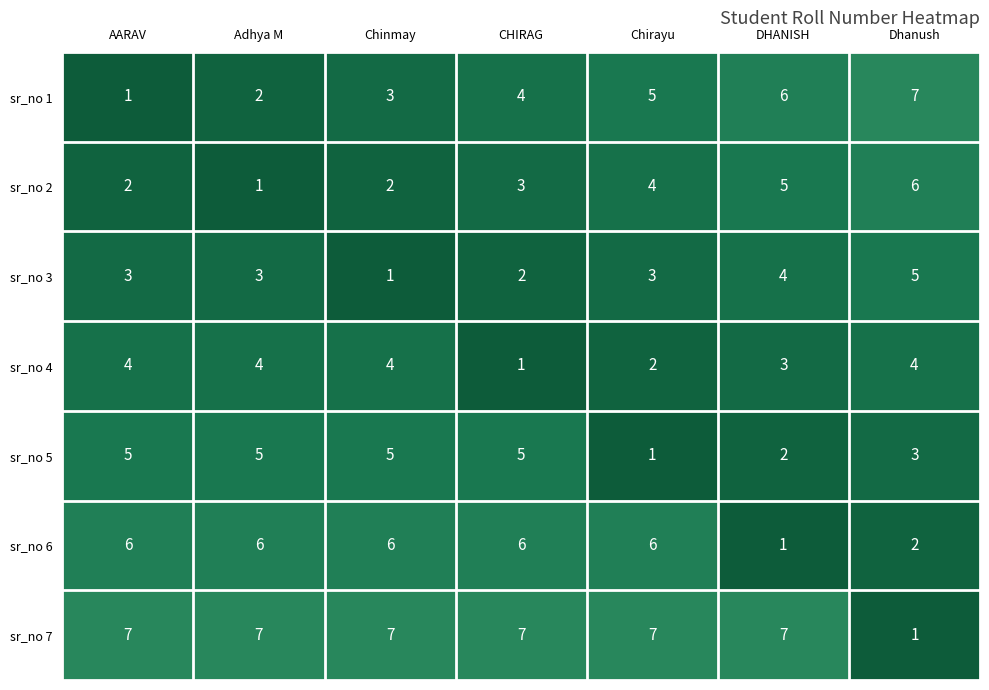

What is the minimum value shown in the chart?

1